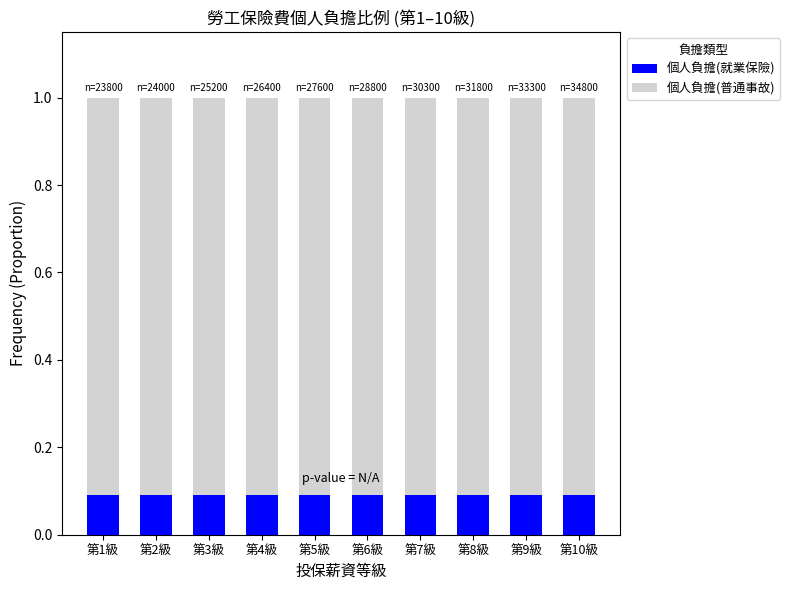

The value of 個人負擔(就業保險) at 第5級 is 0.1. True or false?

True